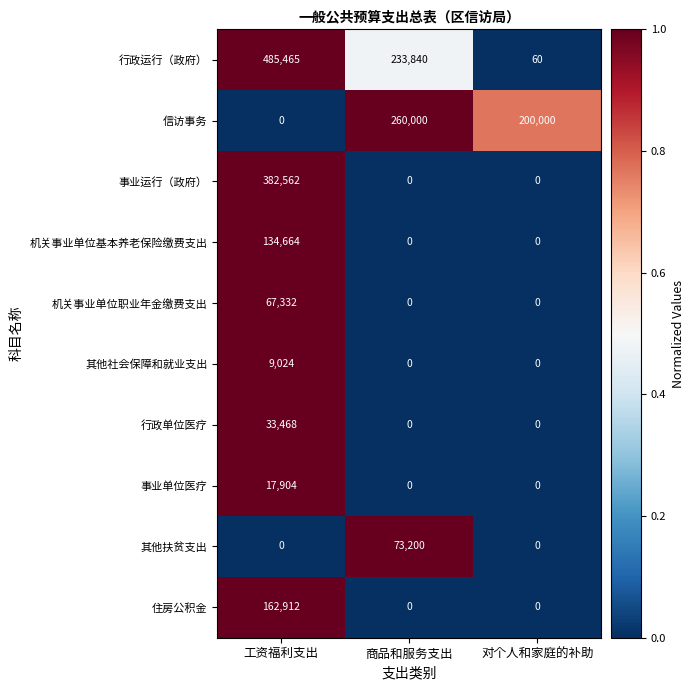

Which series has the largest range (max minus min)?

行政运行（政府）